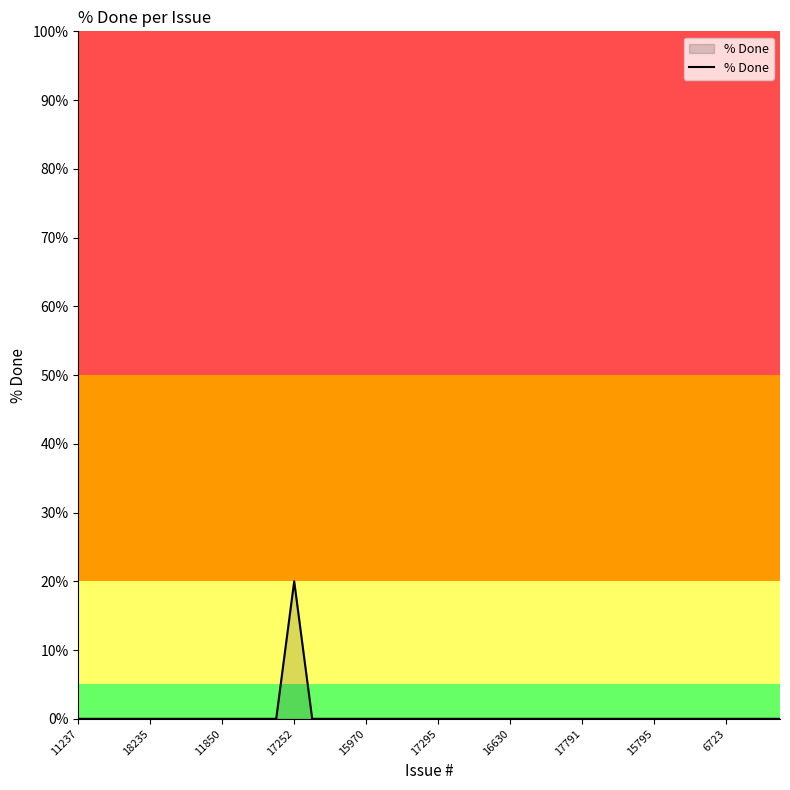

What is the difference between the maximum and minimum values?

20